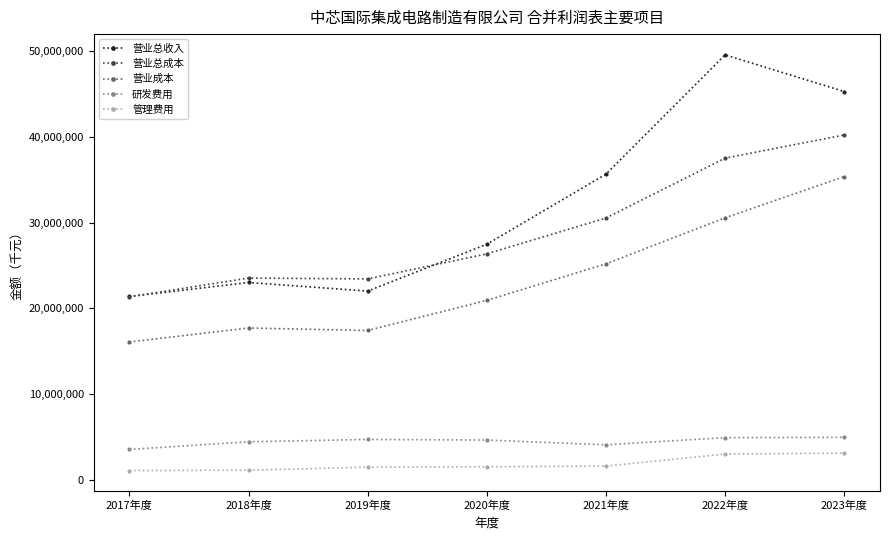

What is the maximum value for 营业总成本?

40193364